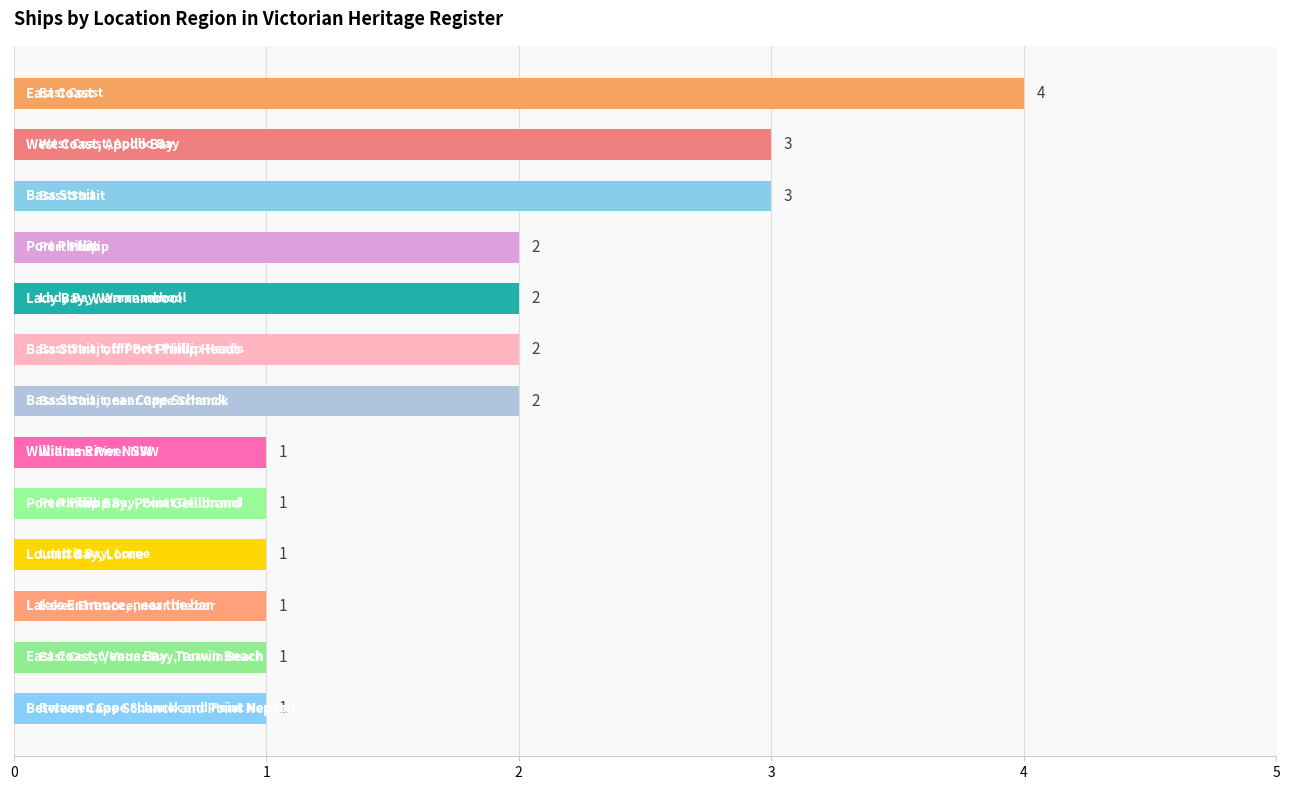

What is the greatest value displayed?

4